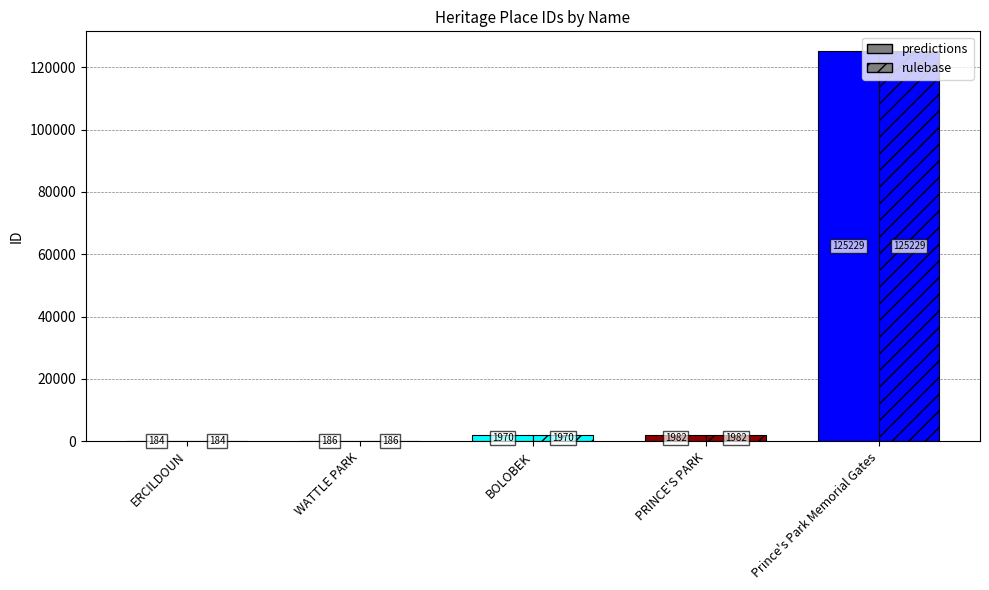

Are the bars grouped side by side (vs. stacked)?

Yes